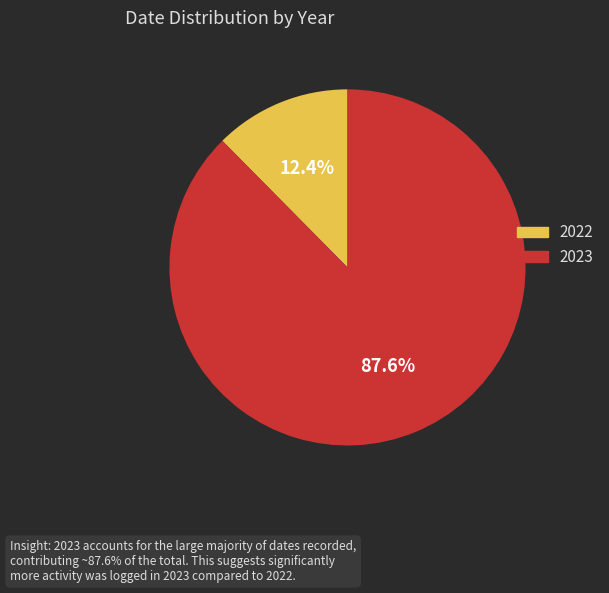

What portion of the pie excludes 2022?

87.6%